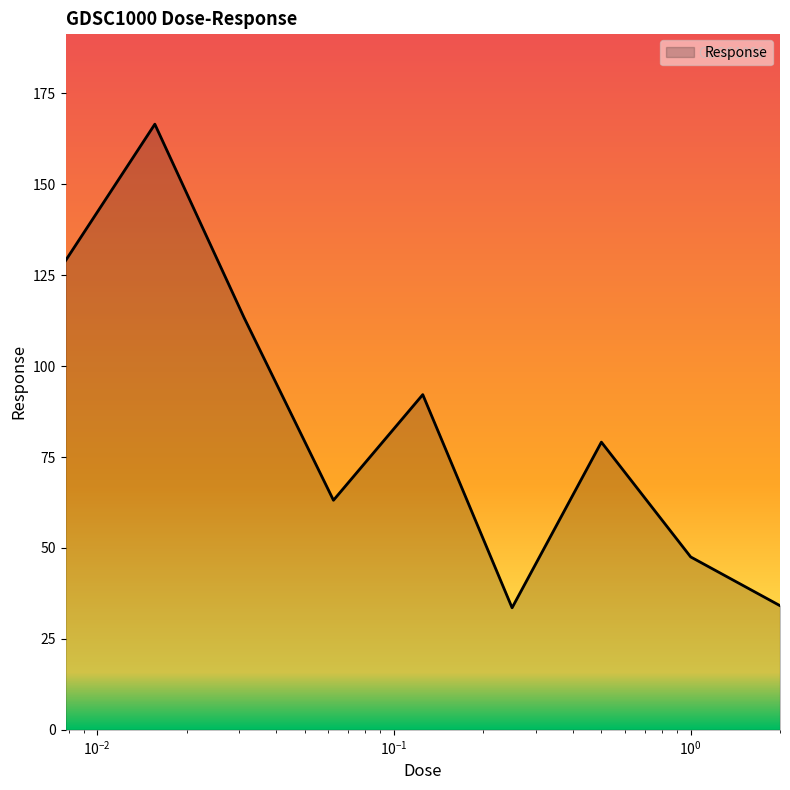

What is the minimum value shown in the chart?

33.6